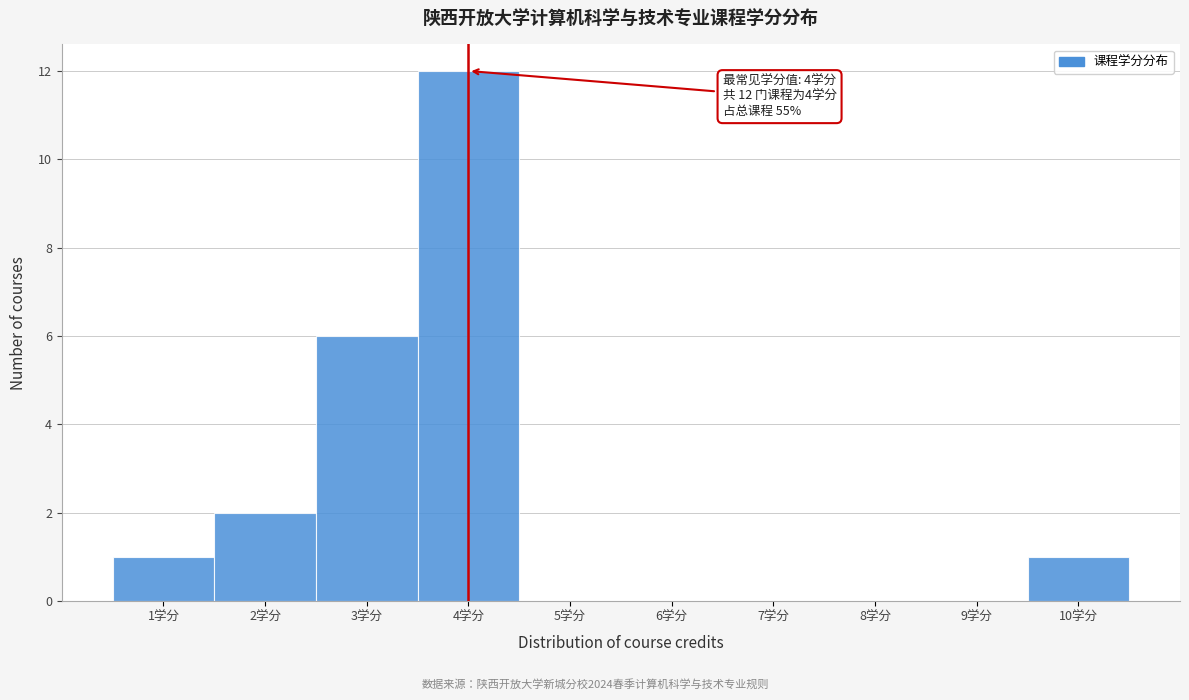

Which range on the x-axis has the tallest bar?

3.5 to 4.5